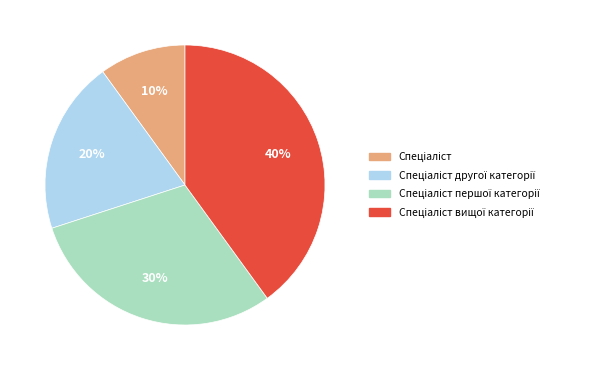

Is there a majority slice in this chart?

No